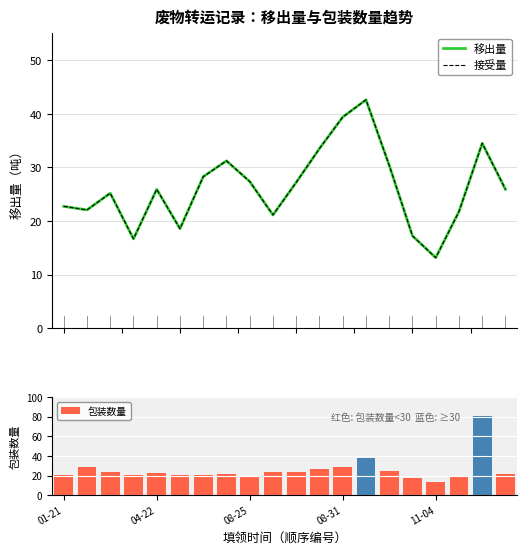

What is the difference between the maximum and second lowest values in the 包装数量 series?

63